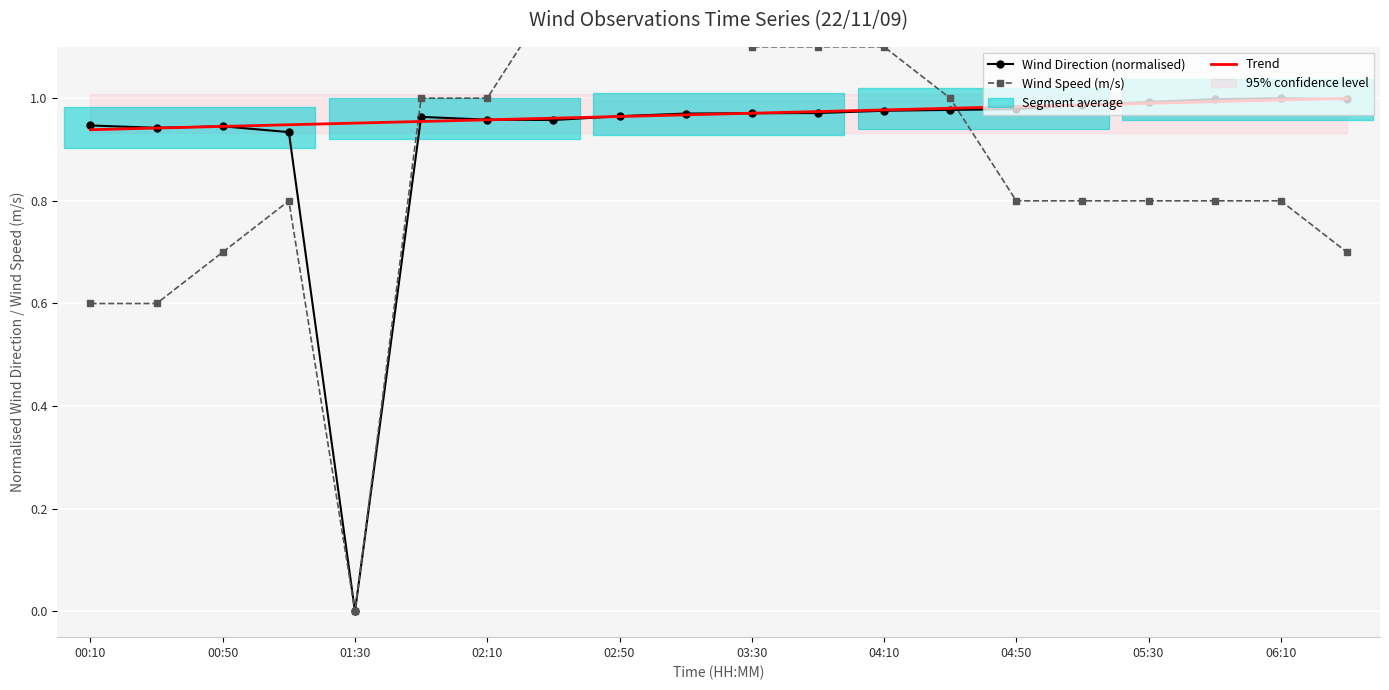

Is it true that Trend equals 1.5 at 02:10?

False